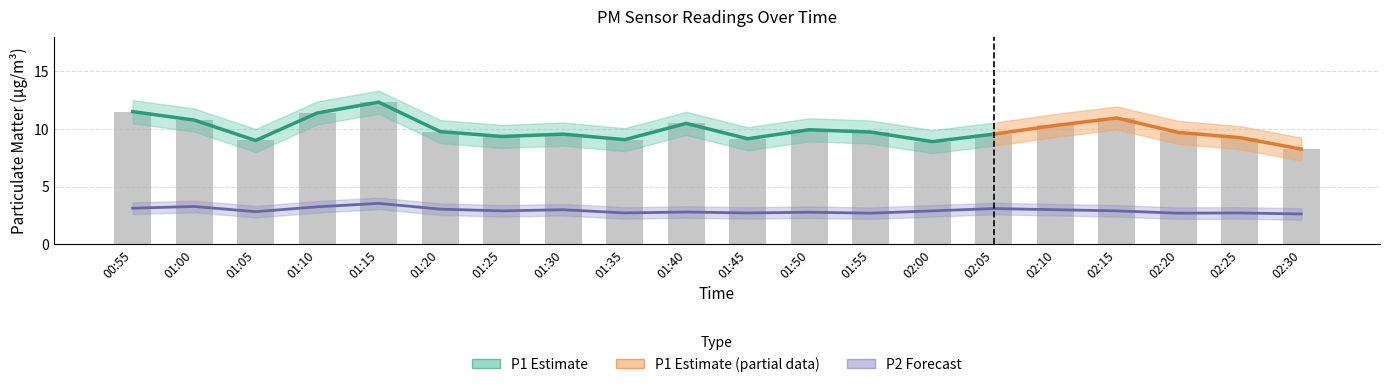

Which category has the lowest value in the P1_lower series?

02:30